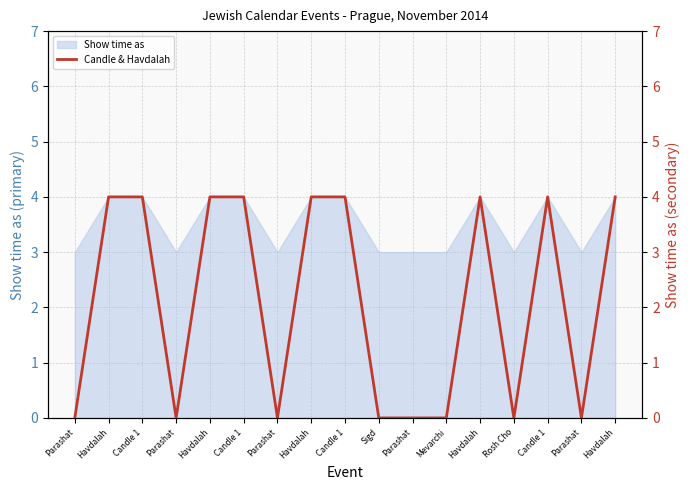

At which category does the data reach its first local valley?

Parashat